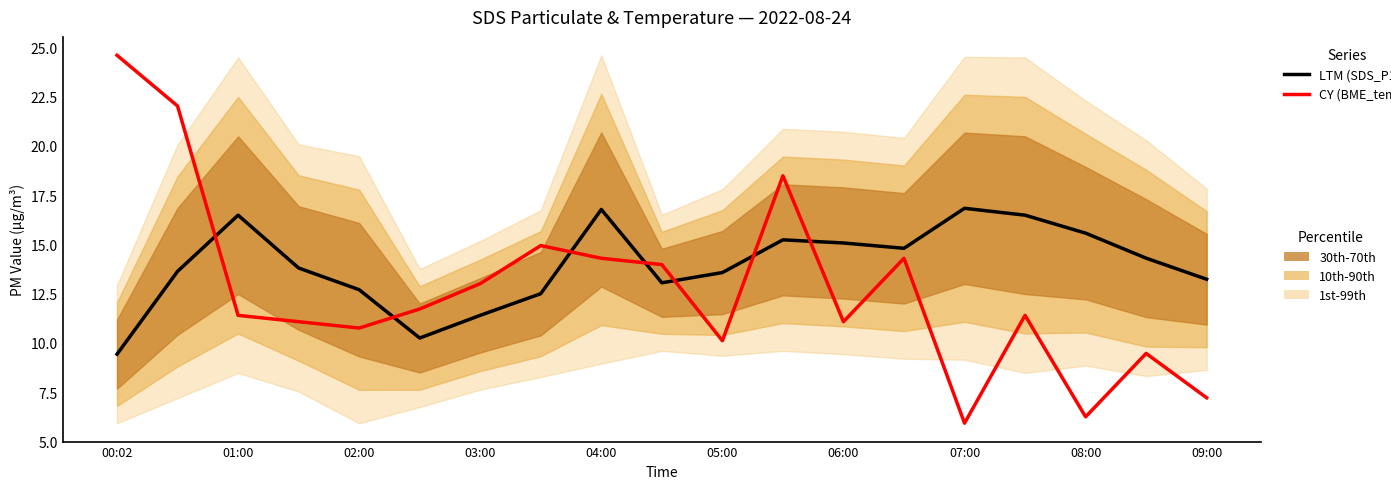

What is the difference between the highest and lowest values at 06:00?

4.0